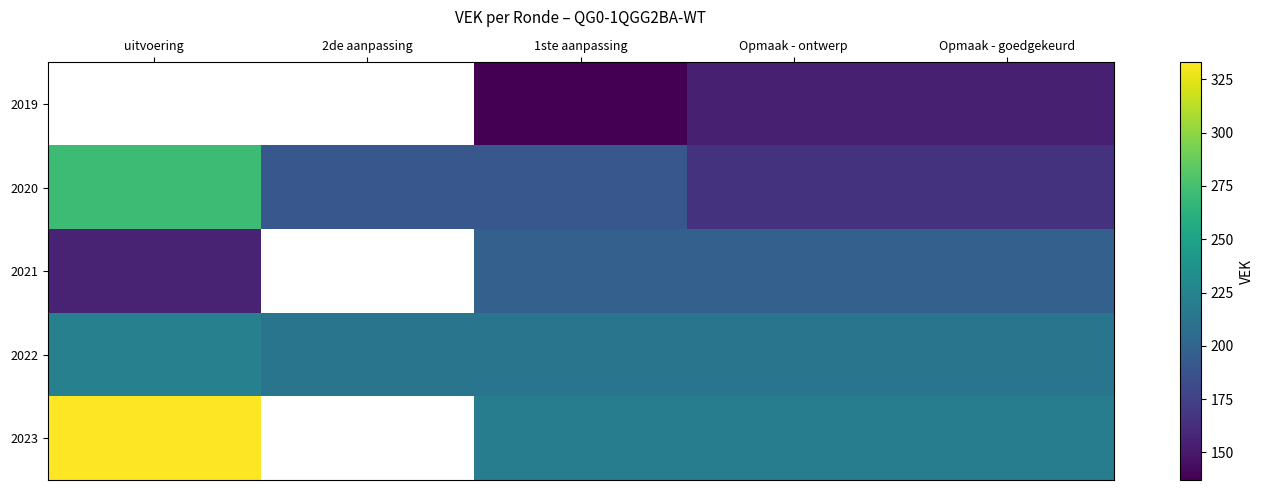

What is the total value across all series at Opmaak - ontwerp?

949.0